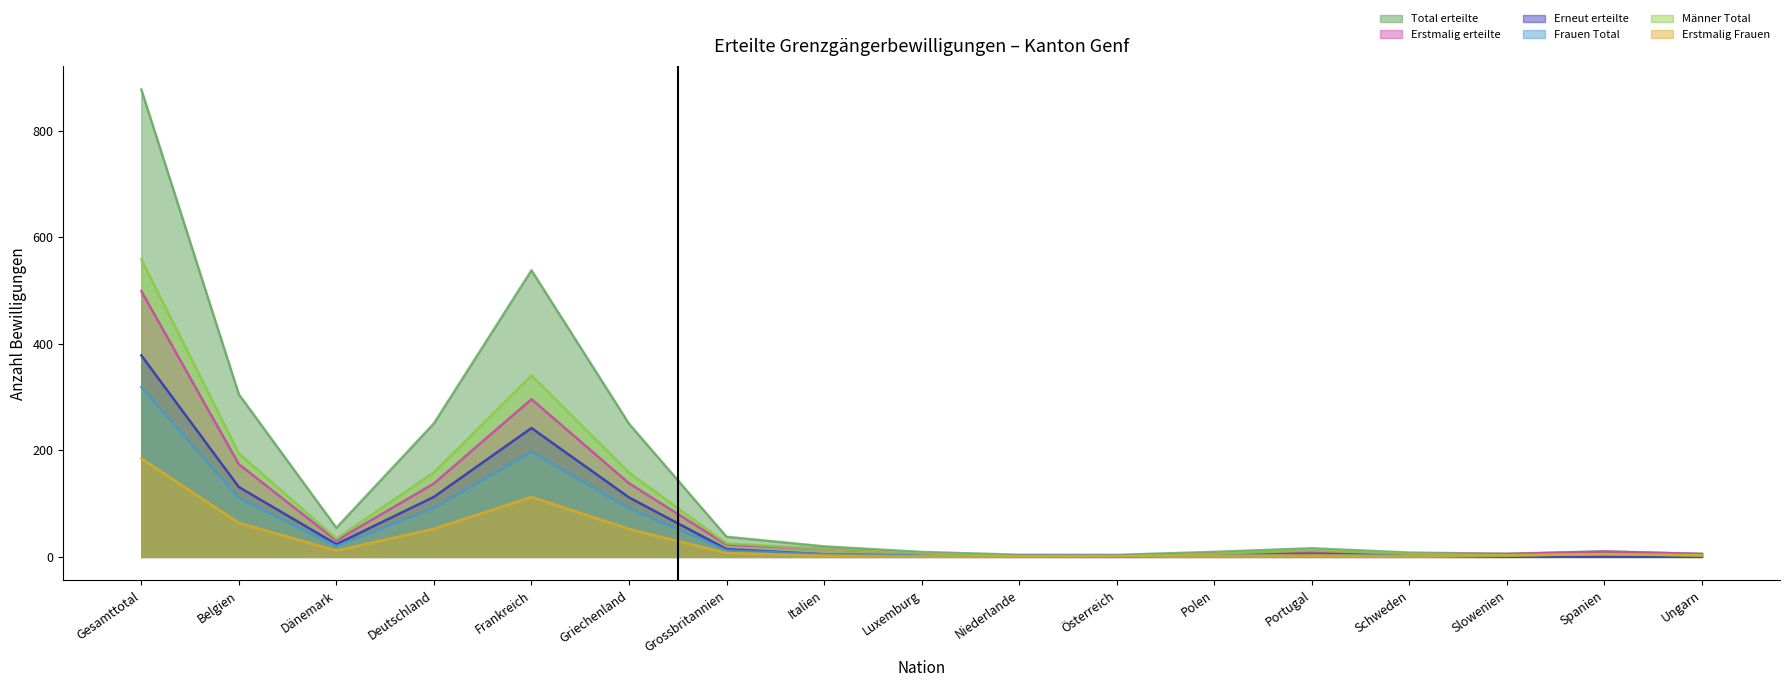

Which category has the highest value in the Frauen Total series?

Gesamttotal